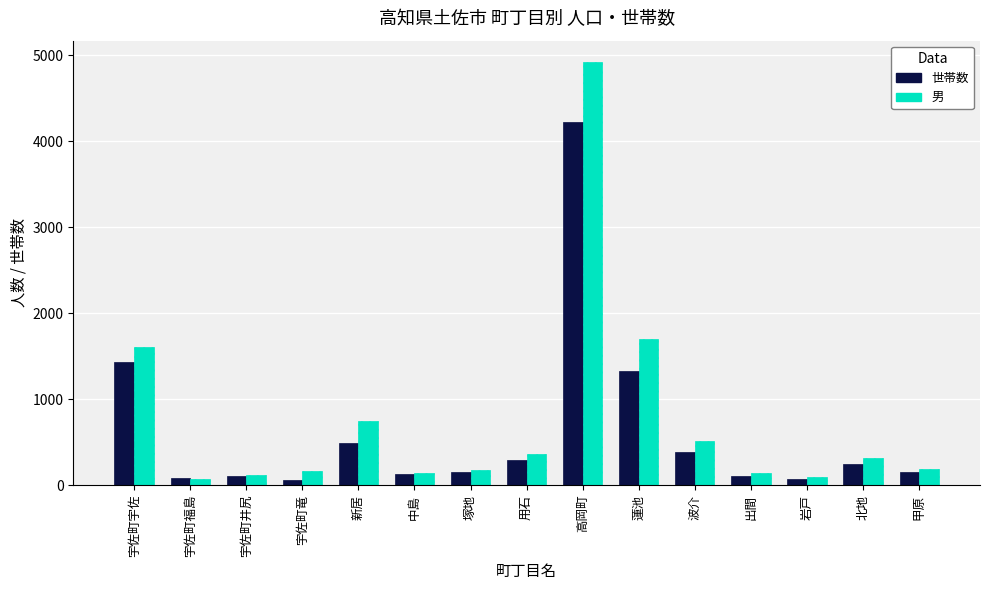

True or false: 世帯数 has a value of 542 at 波介.

False